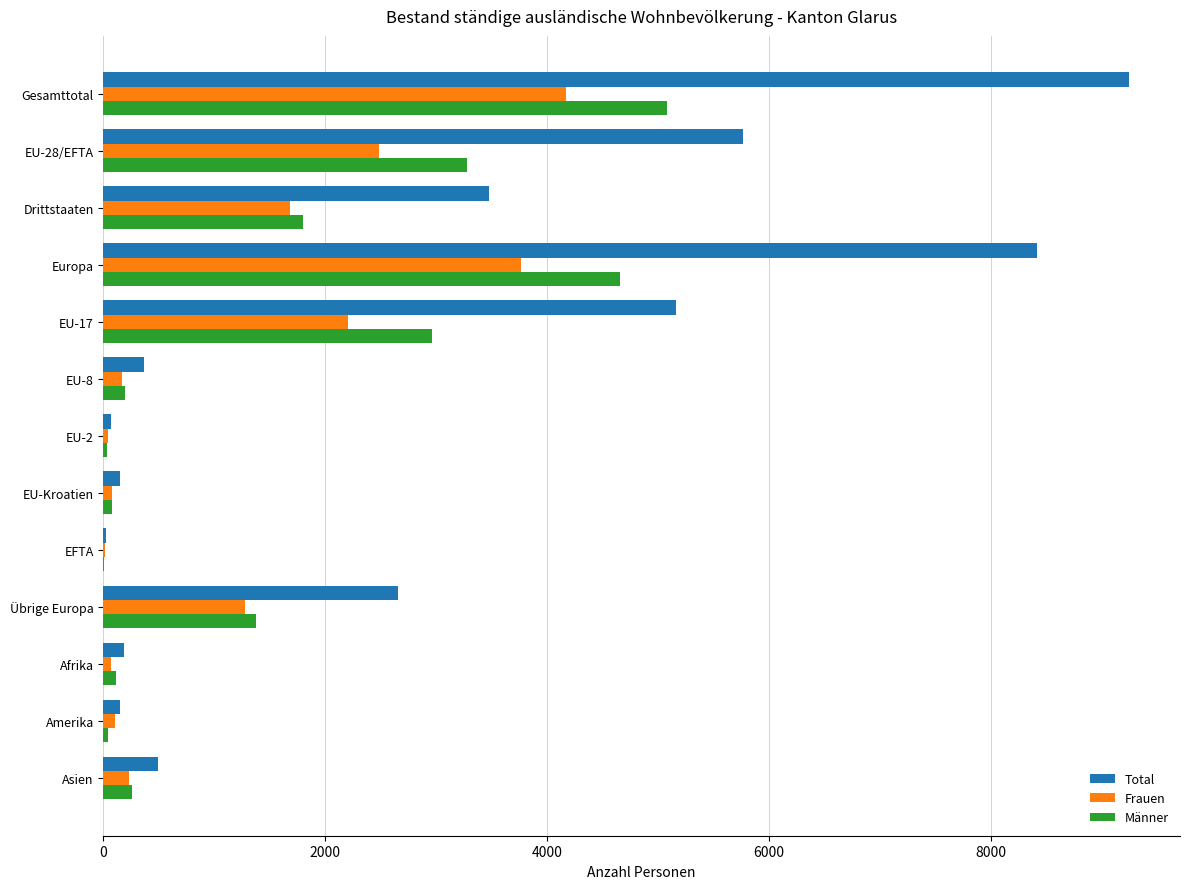

How many categories are shown in the chart?

13